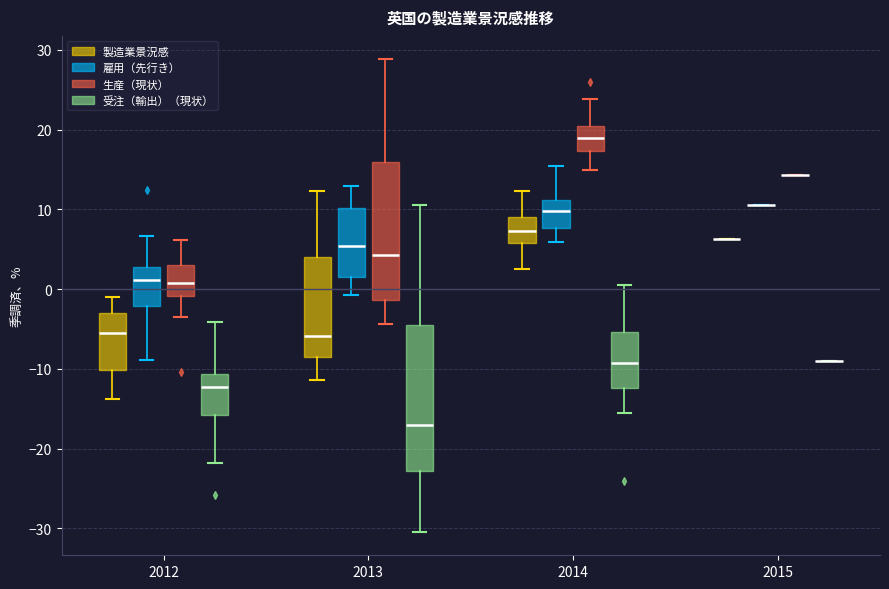

Where does the median line of the box for 2013 (受注（輸出）（現状）) sit on the y-axis? The values are not printed on the chart, so give them approximately, as read against the axis.

-17